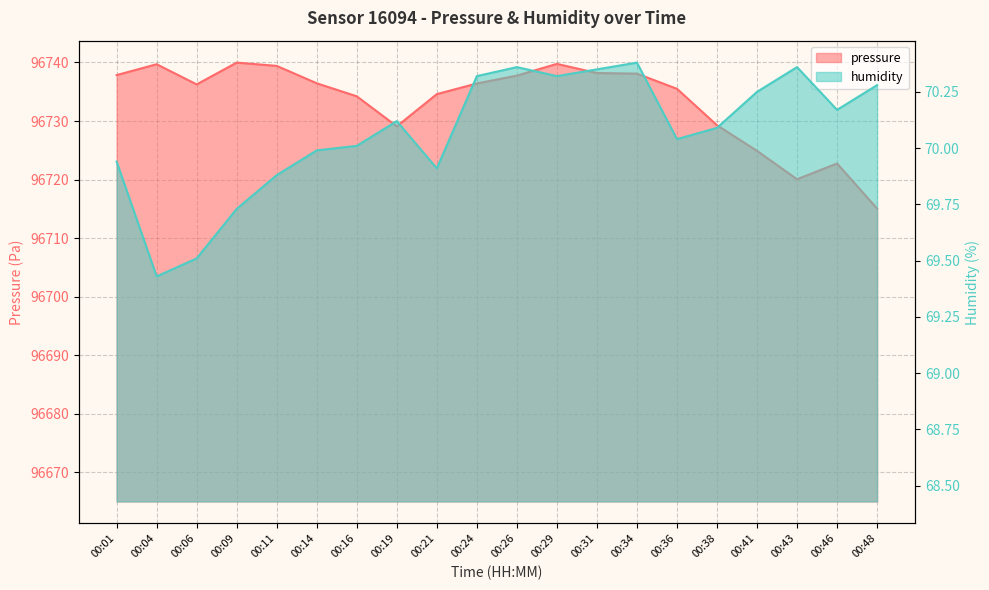

Which series has the largest range (max minus min)?

pressure